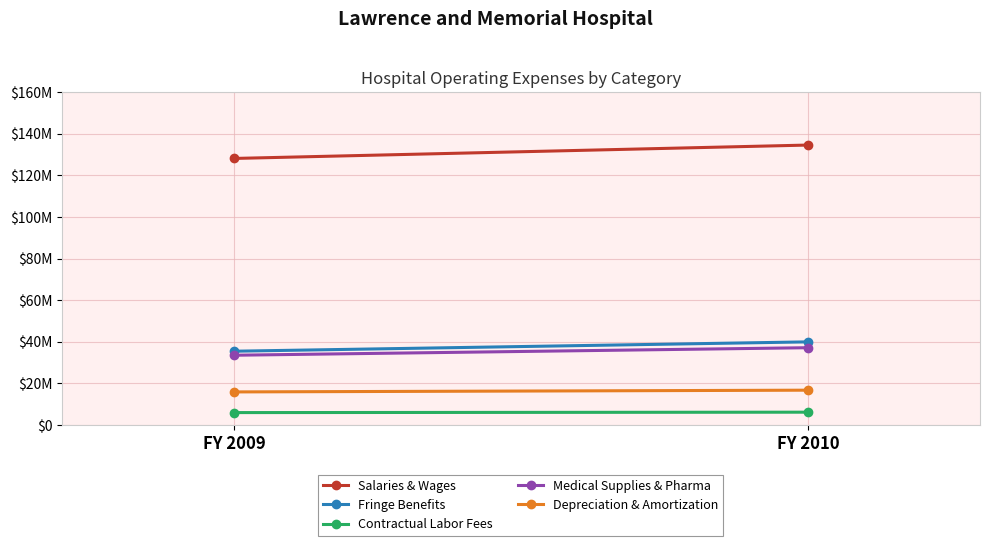

At FY 2010, list the series in order from largest to smallest.

Salaries & Wages, Fringe Benefits, Medical Supplies & Pharma, Depreciation & Amortization, Contractual Labor Fees